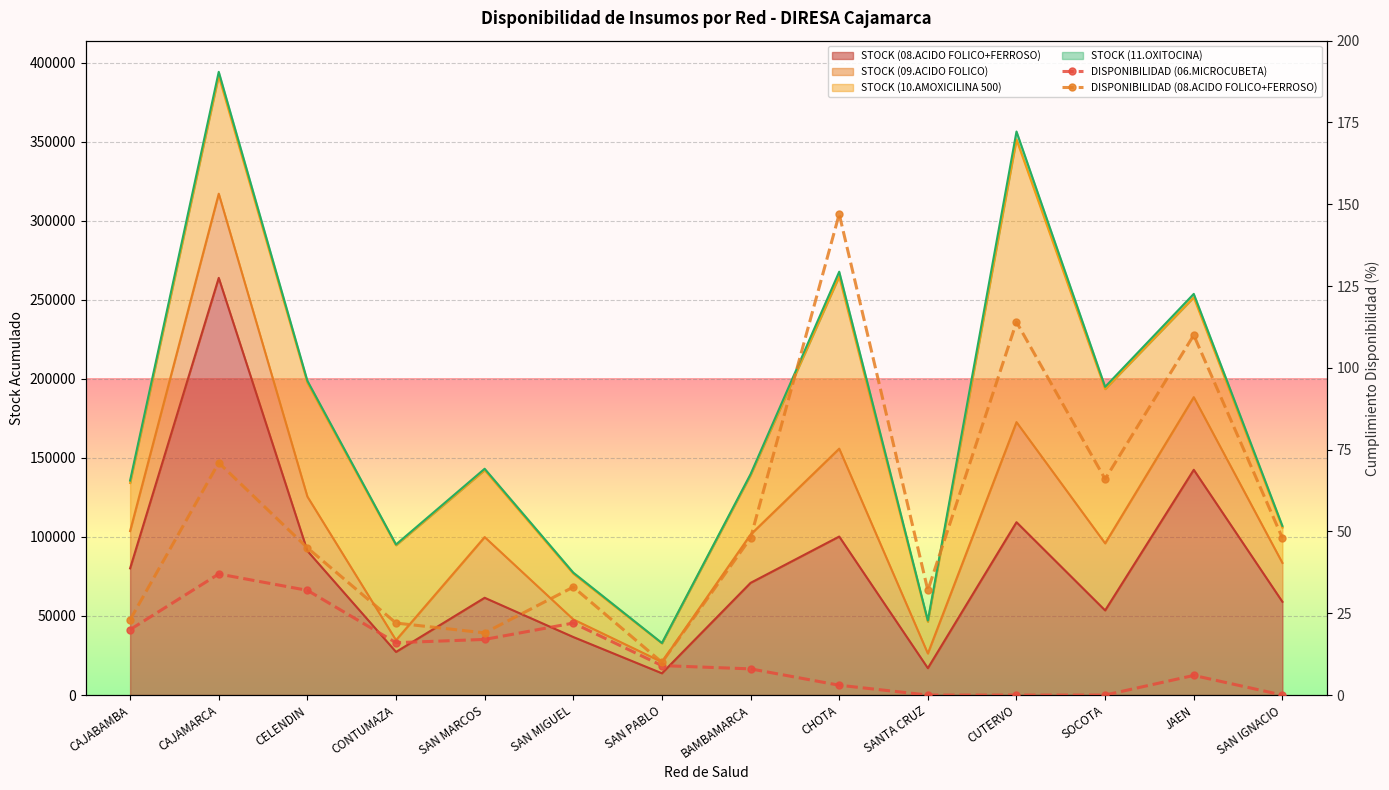

Is the value of DISPONIBILIDAD (06.MICROCUBETA) at BAMBAMARCA greater than the value of DISPONIBILIDAD (08.ACIDO FOLICO+FERROSO) at SAN IGNACIO?

No